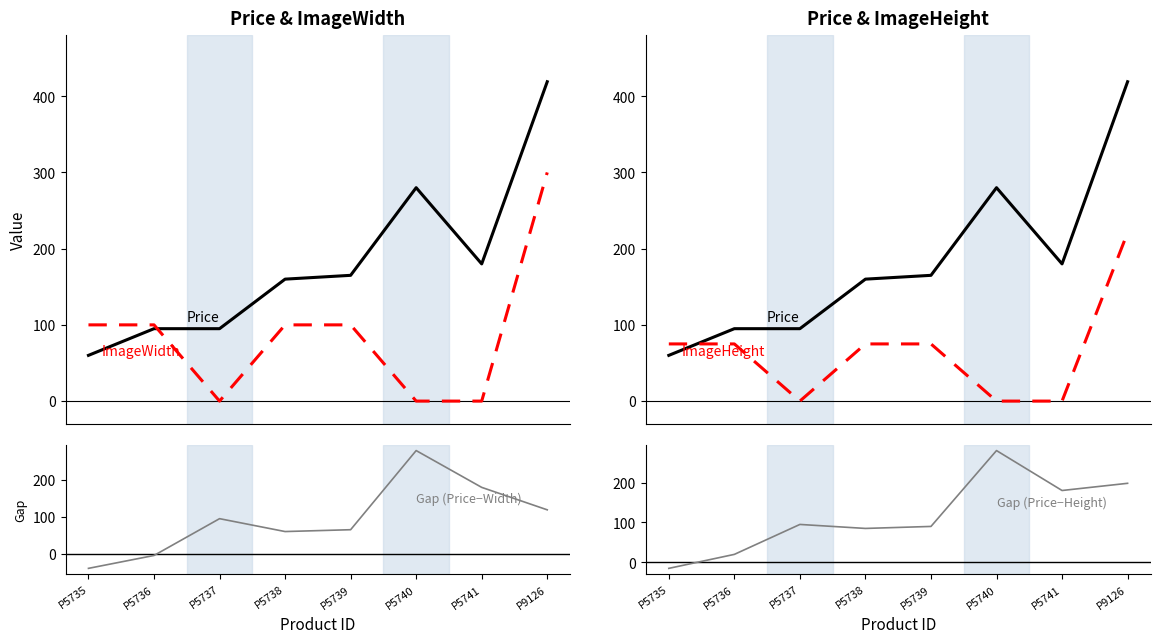

Reading left to right, what are all the values shown in this chart?

Price: 60	95	95	160	165	280	180	419
ImageWidth: 100	100	0	100	100	0	0	300
ImageHeight: 75	75	0	75	75	0	0	221
Gap (Price−Width): -40	-5	95	60	65	280	180	119
Gap (Price−Height): -15	20	95	85	90	280	180	198